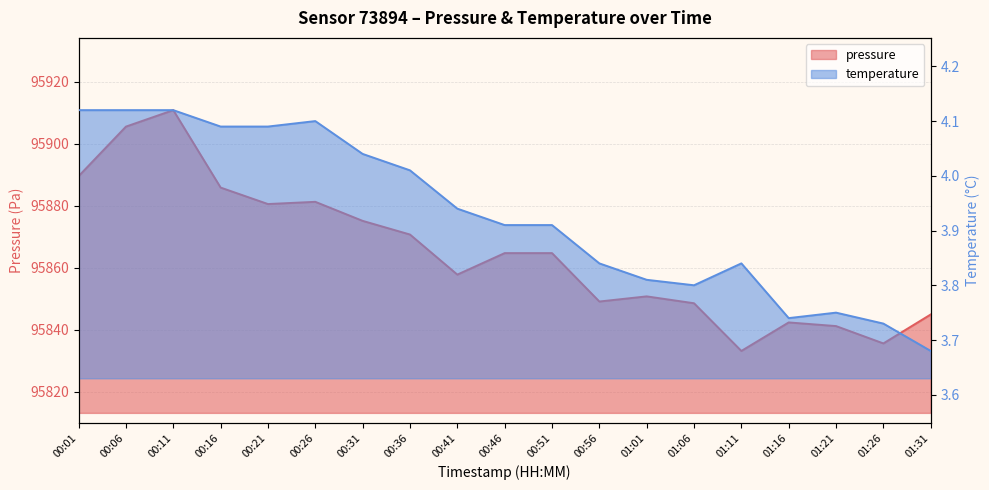

Which series has the largest range (max minus min)?

pressure